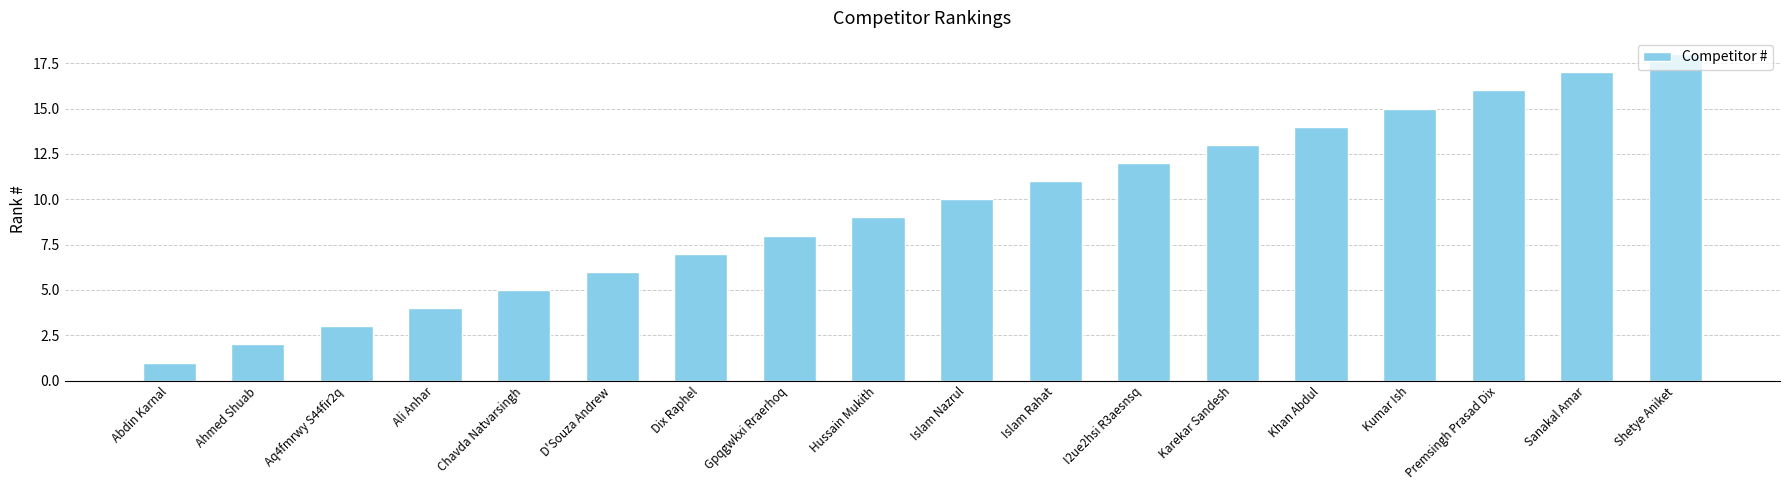

What is the label of the 3rd bar from the left?

Aq4fmrwy S44fir2q